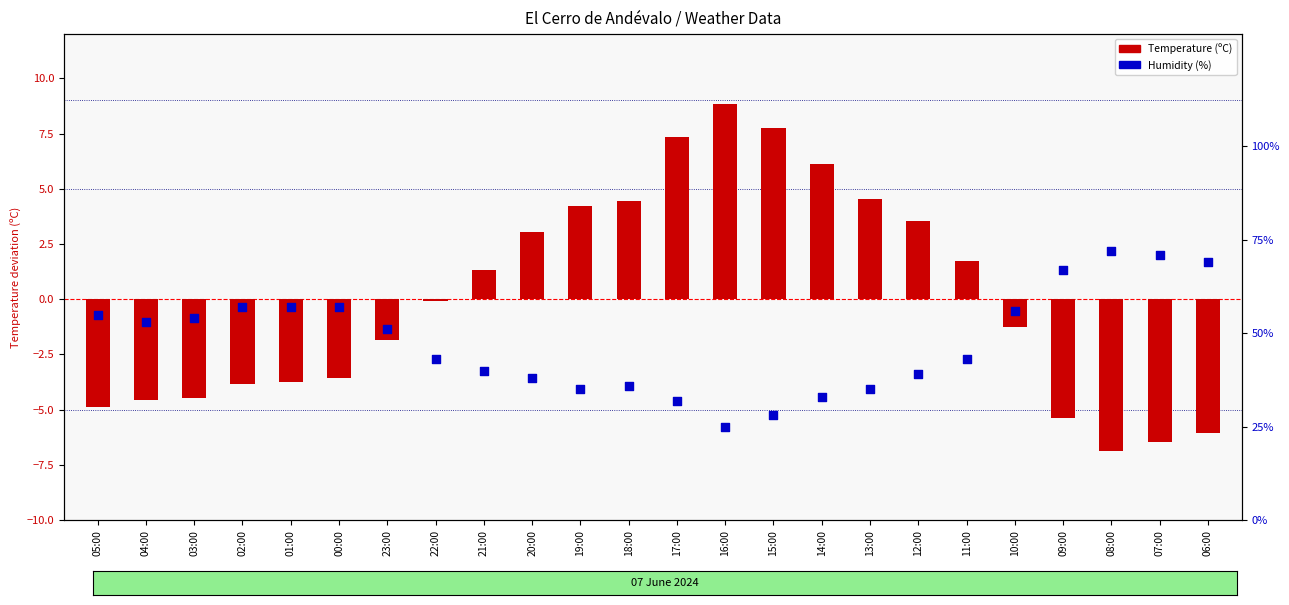

What are all the series names shown in the legend?

Temperature (ºC), Humidity (%)